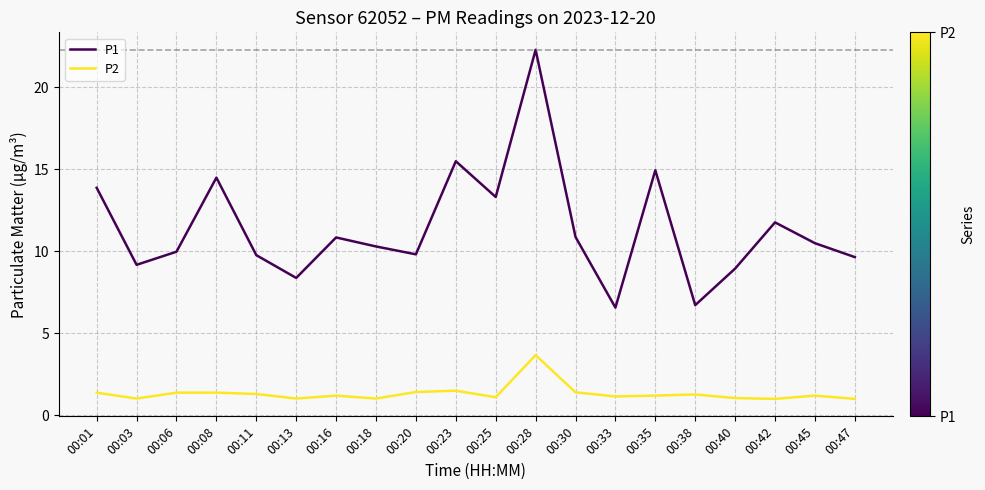

How many interior local peaks does the P1 series have?

6